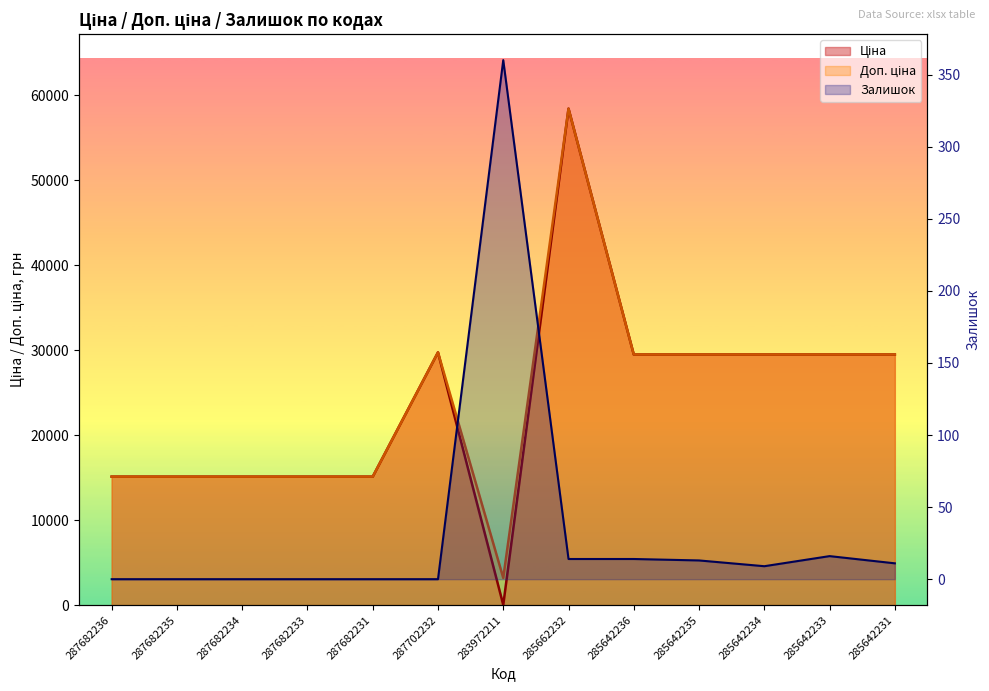

Which series has the largest total across all categories?

Доп. ціна